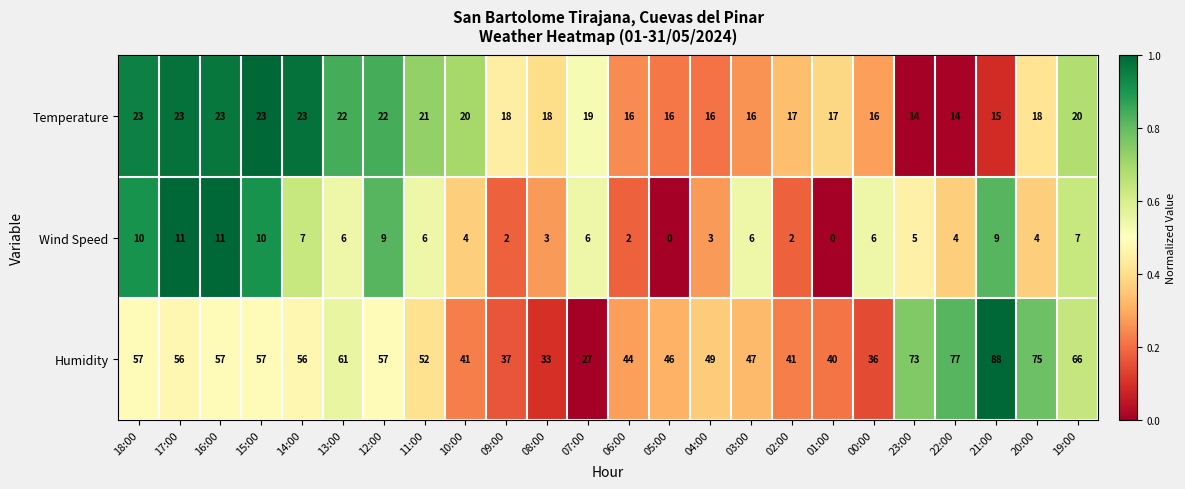

True or false: Wind Speed has a value of 4 at 11:00.

False